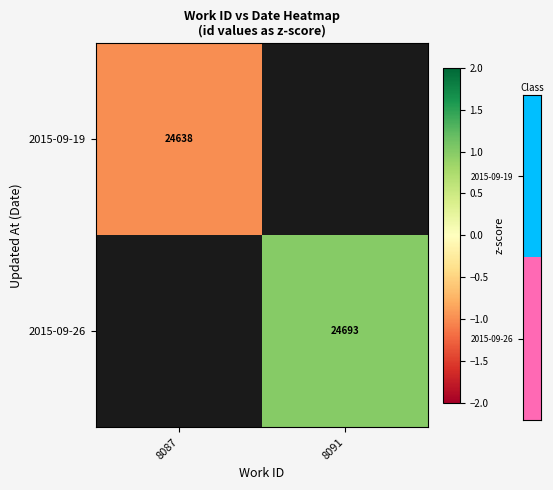

Is it true that 2015-09-19 equals -1.0 at 8087?

True